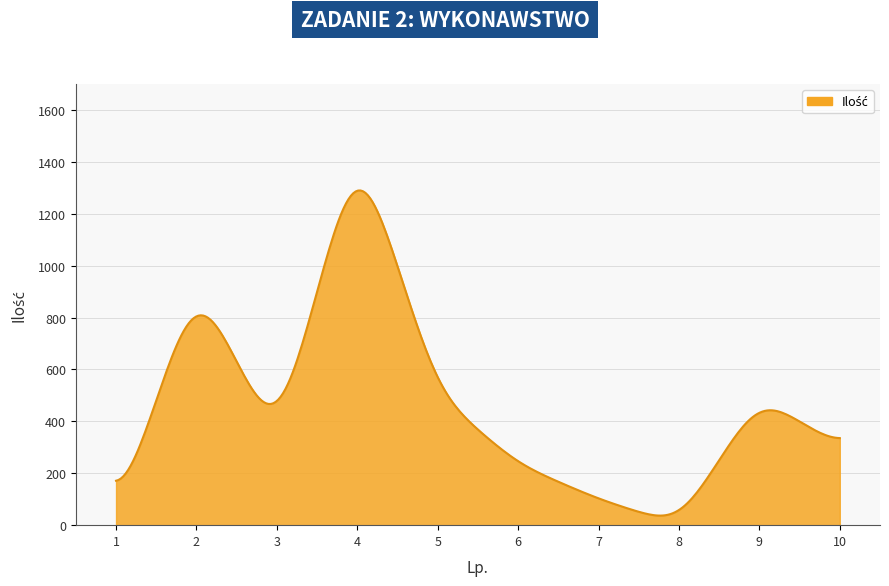

True or false: the data has more than 0 interior local peaks.

True